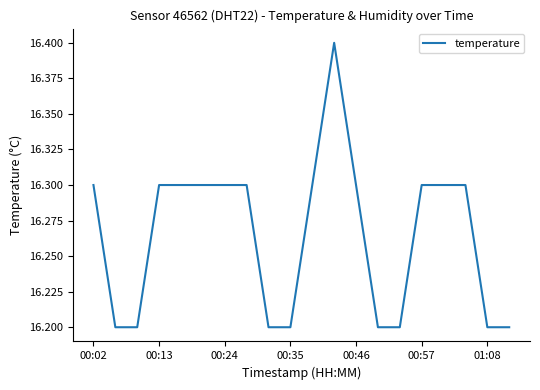

What is the smallest value displayed?

16.2